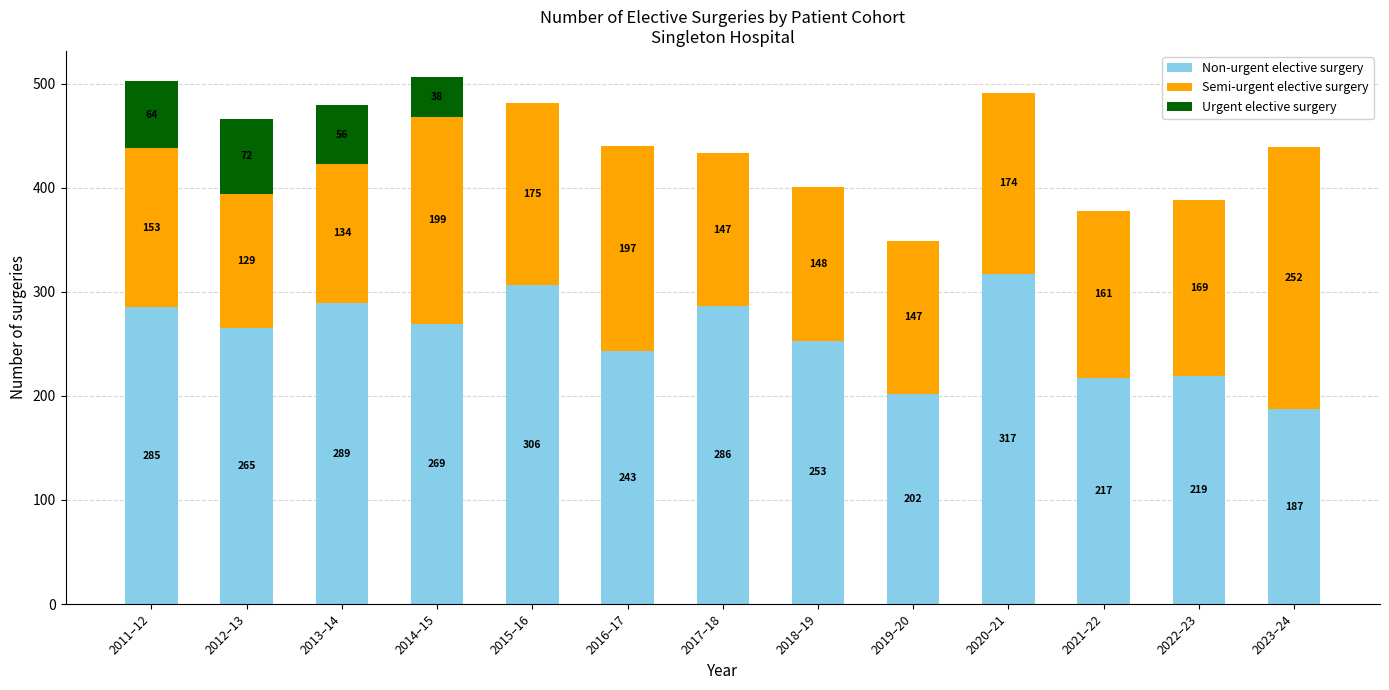

How many distinct data groups are displayed?

3